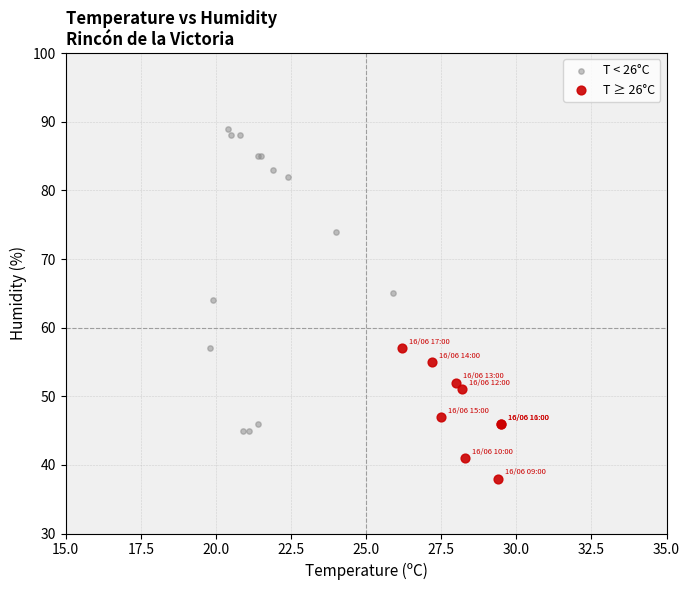

Which series contains the lowest Y value?

T ≥ 26°C